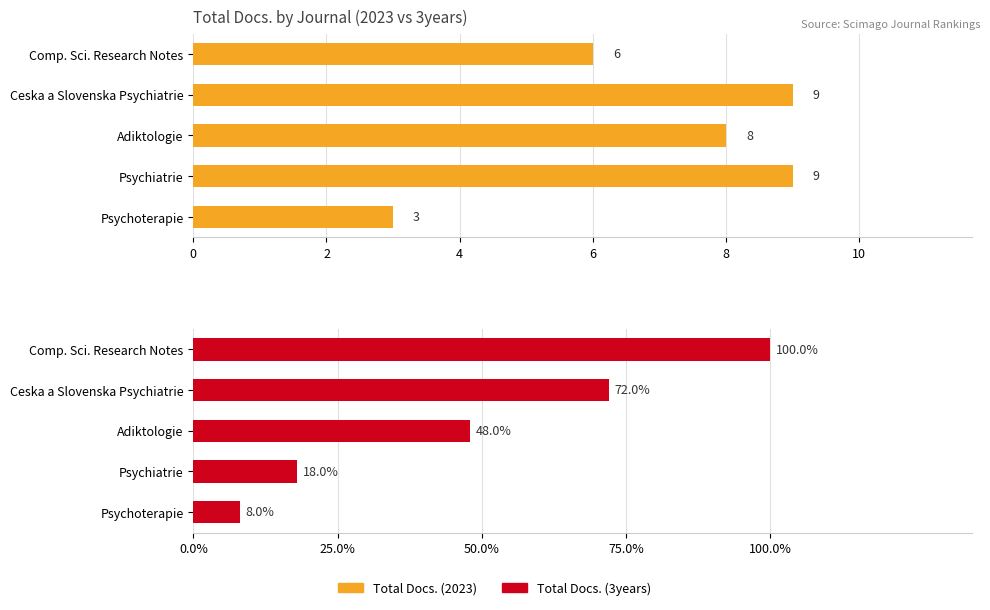

The Total Docs. (3years) series shows 12 at 6. True or false?

False